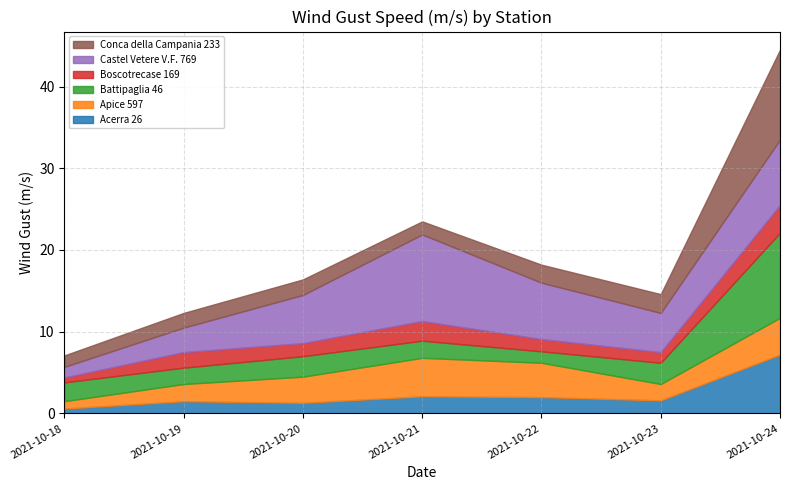

Which series changed the most between 2021-10-18 and 2021-10-21?

Castel Vetere V.F. 769